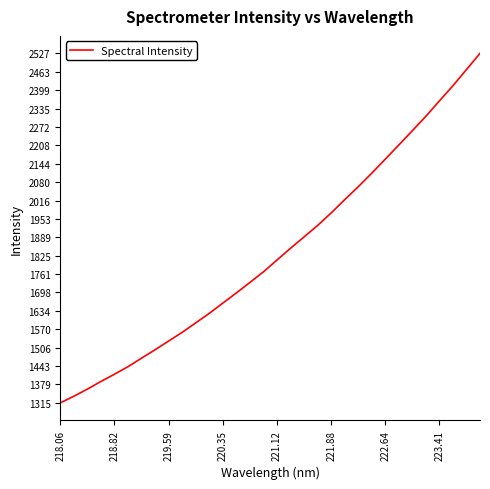

What is the greatest value displayed?

2526.6